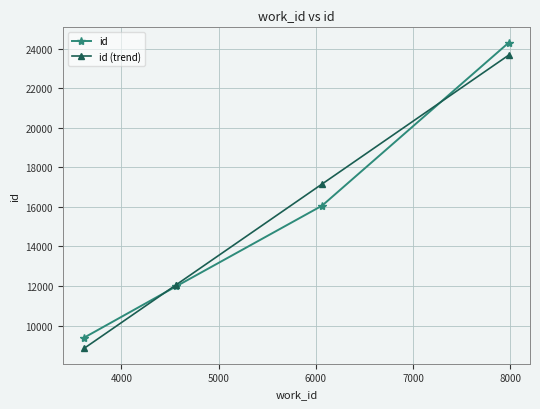

What is the minimum value for id?

9388.0